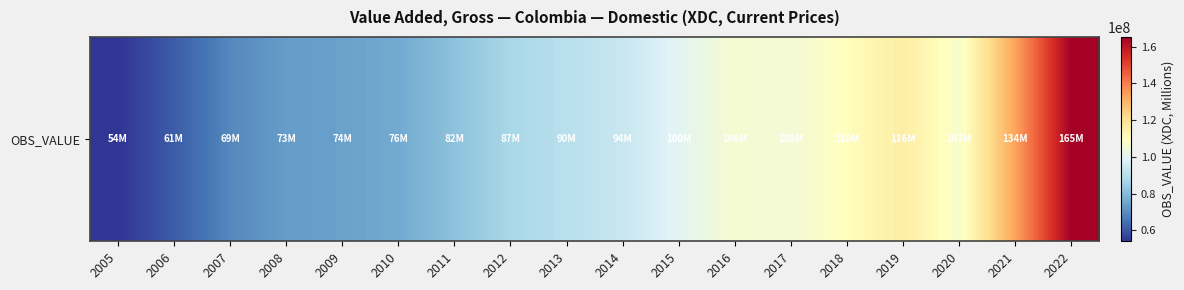

Between 2013 and 2005, which is larger?

2013